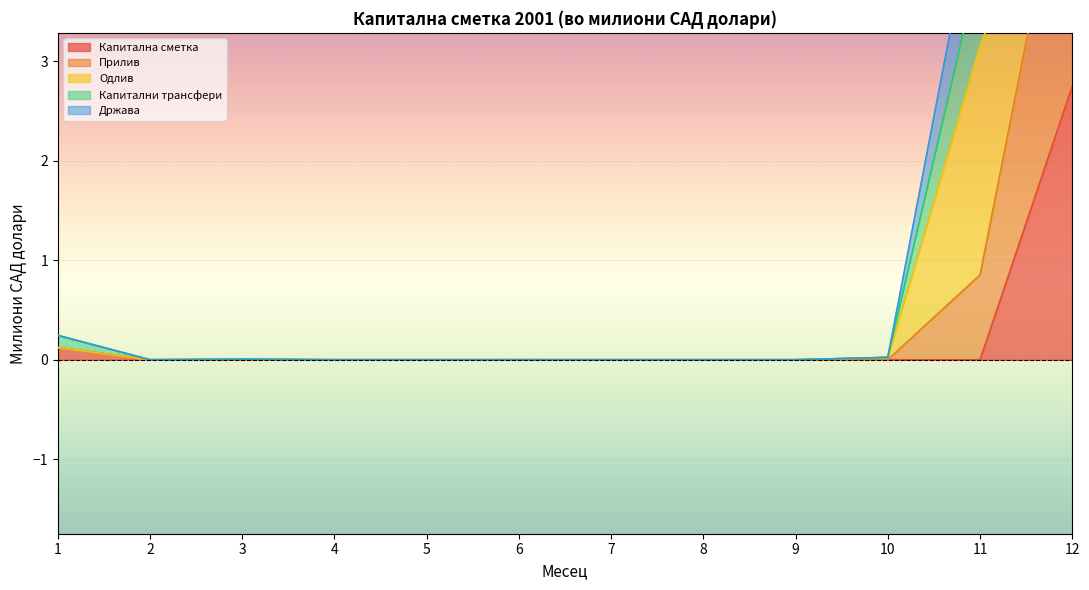

True or false: Државa and Капитални трансфери cross at least once.

False